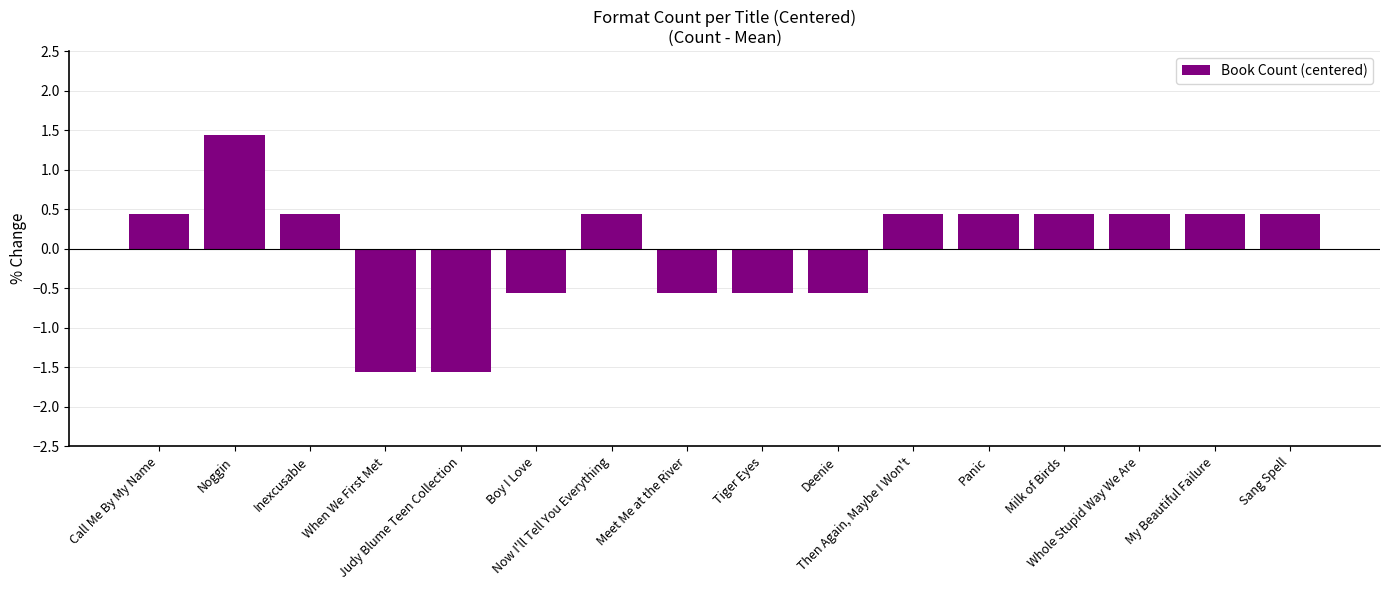

Are the bars horizontal?

No